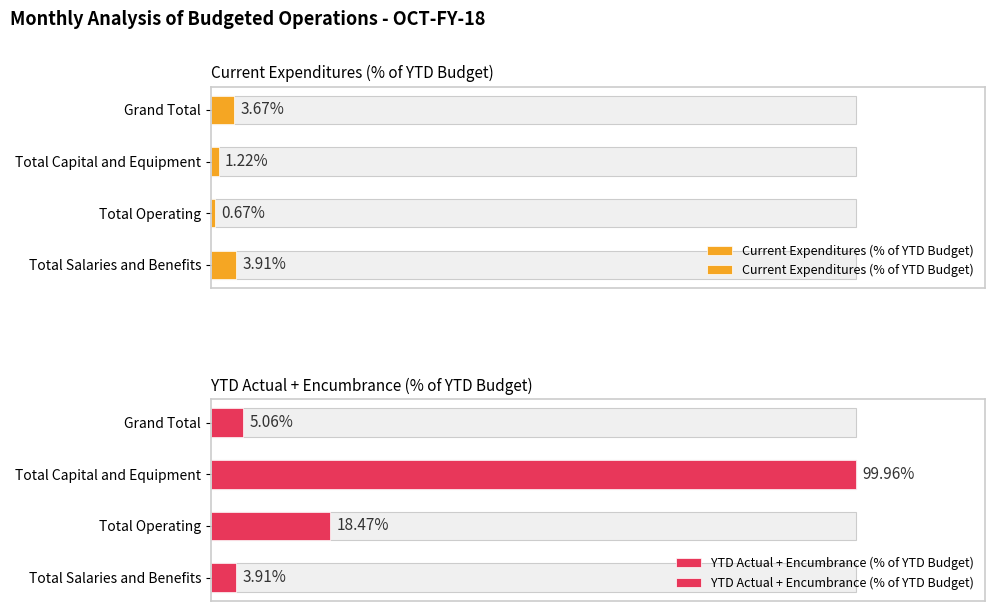

What is the value of the YTD Actual + Encumbrance (% of YTD Budget) bar at the 1st from the left?

3.9